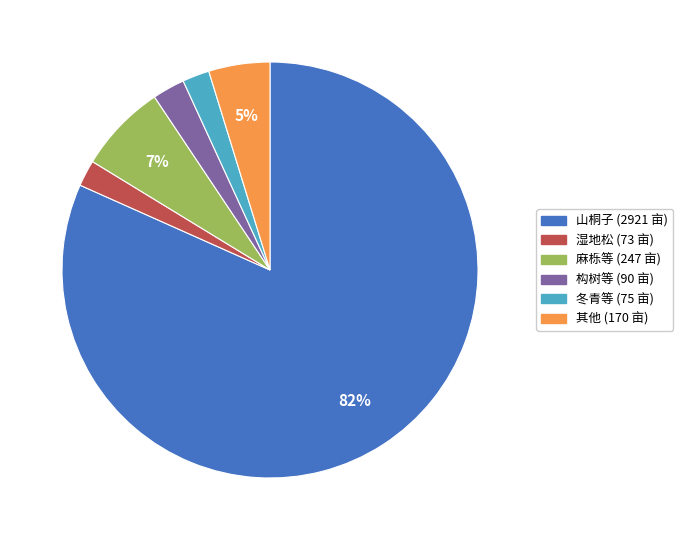

To the nearest percent, what is the average slice percentage?

17%